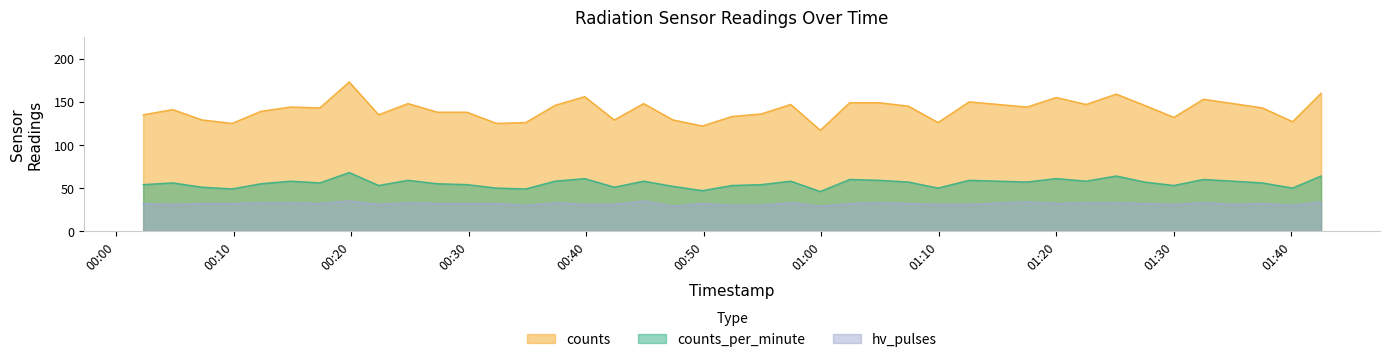

At which category does counts reach its first local valley?

2023-08-24T00:09:52